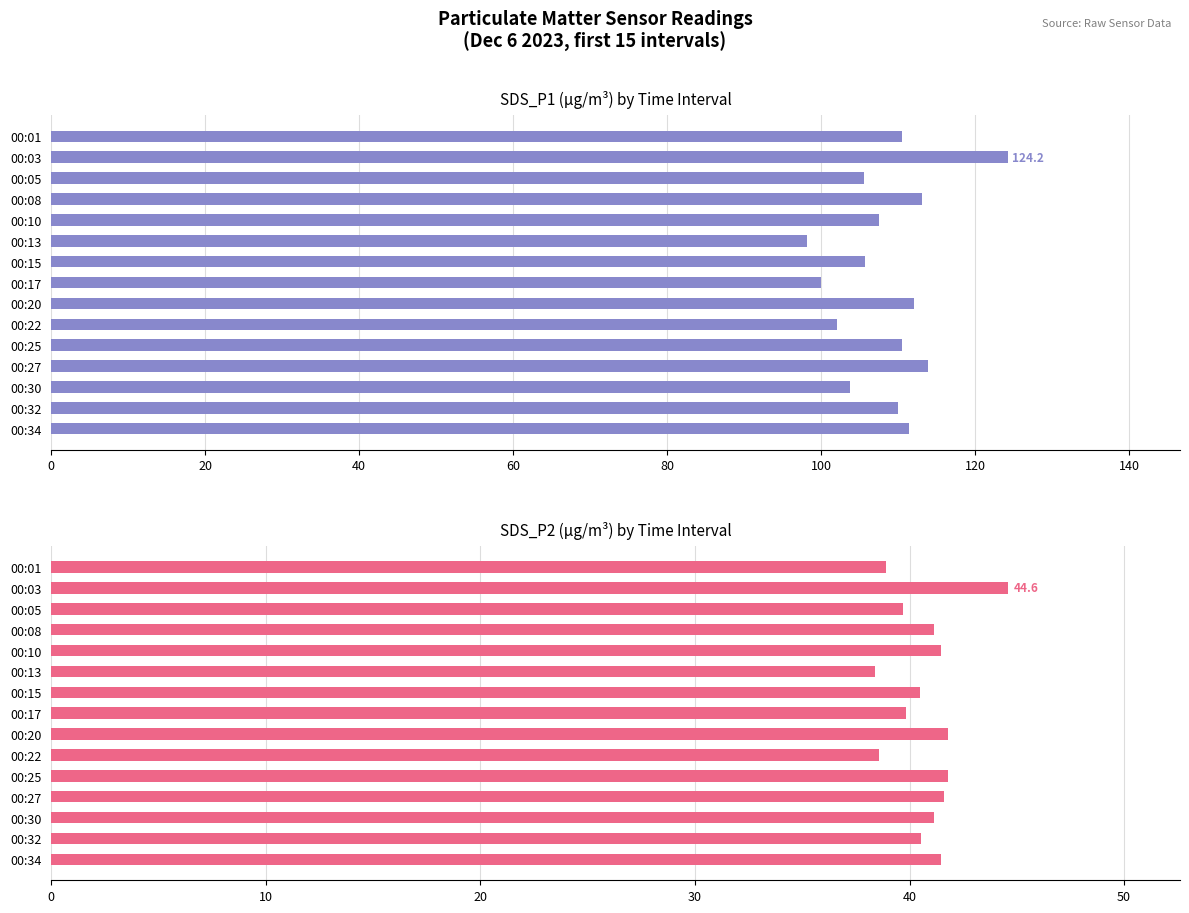

What position from the left is 100?

6